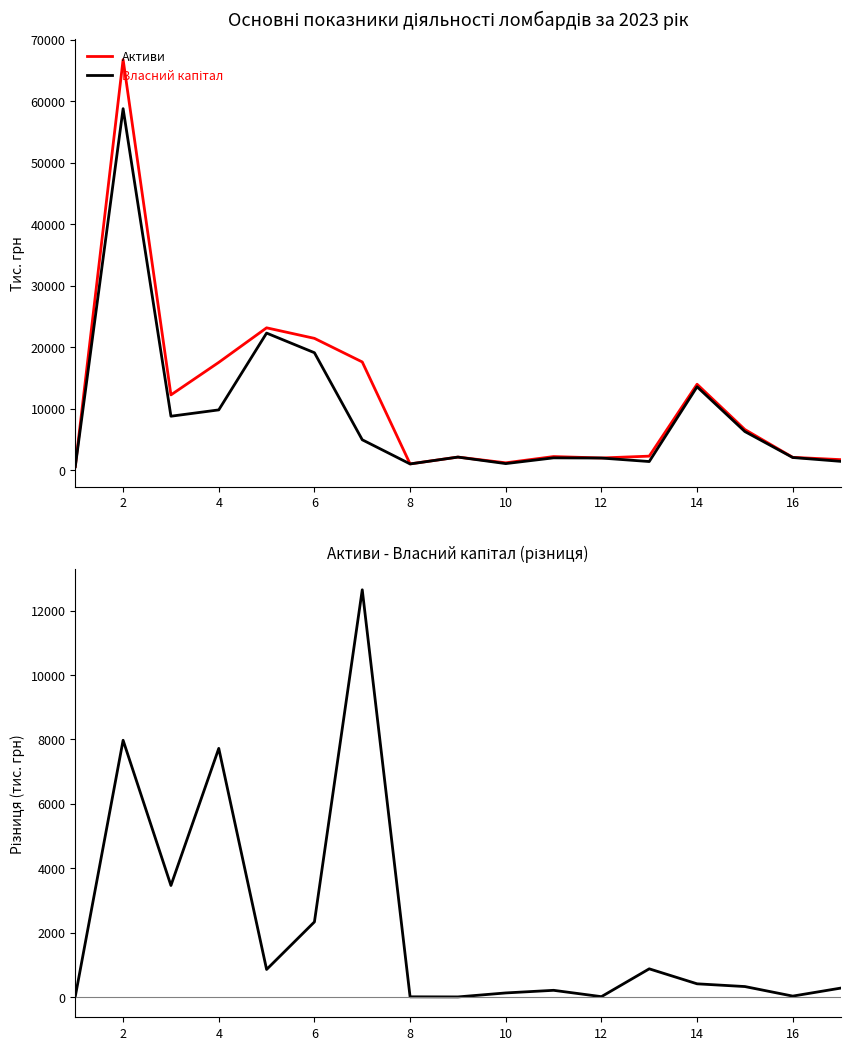

What is the highest value of the Активи series?

66763.5